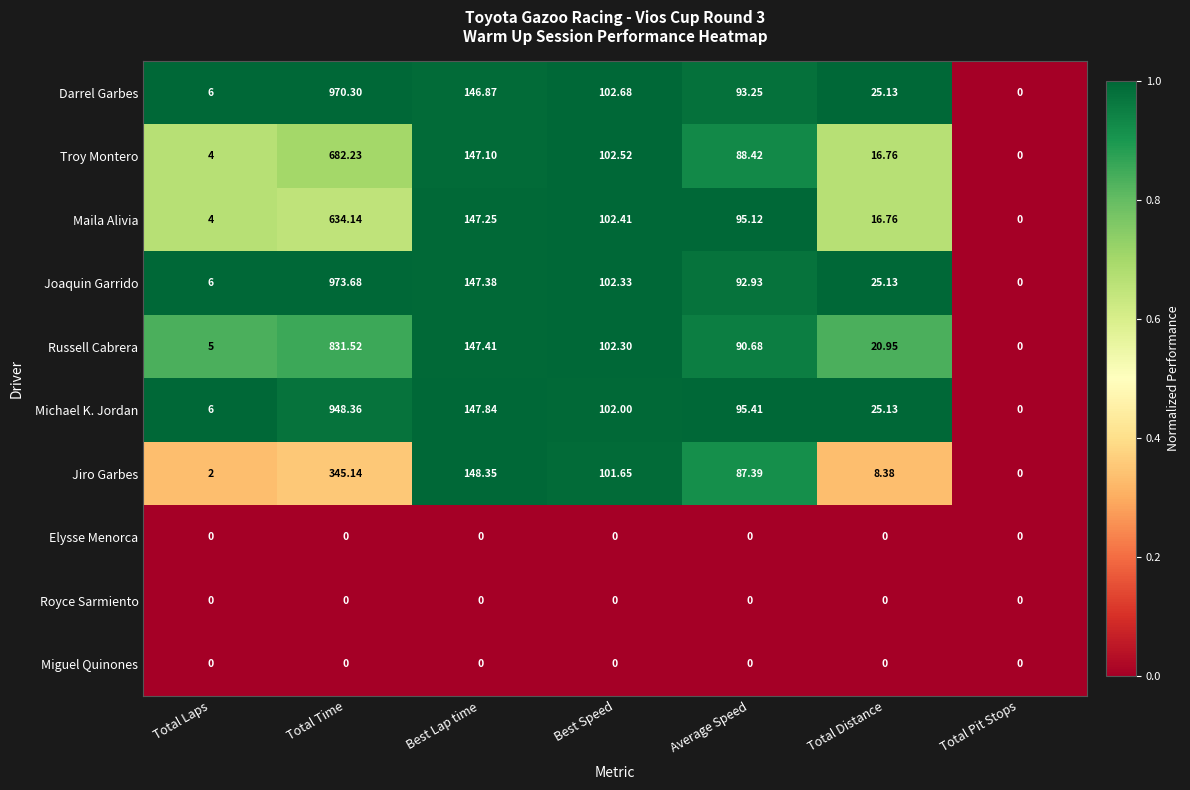

How many values in Joaquin Garrido are above zero?

6